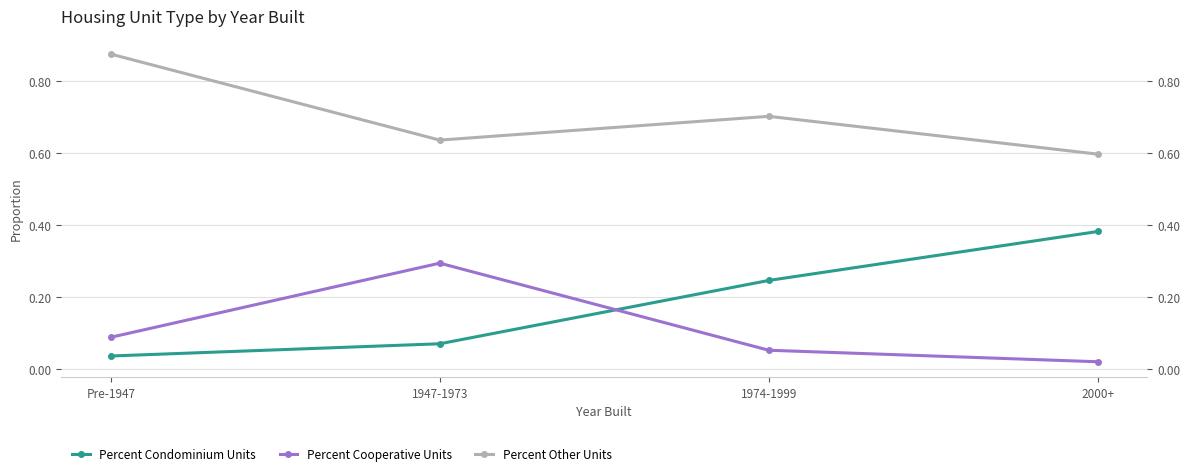

What is the highest value of the Percent Cooperative Units series?

0.3